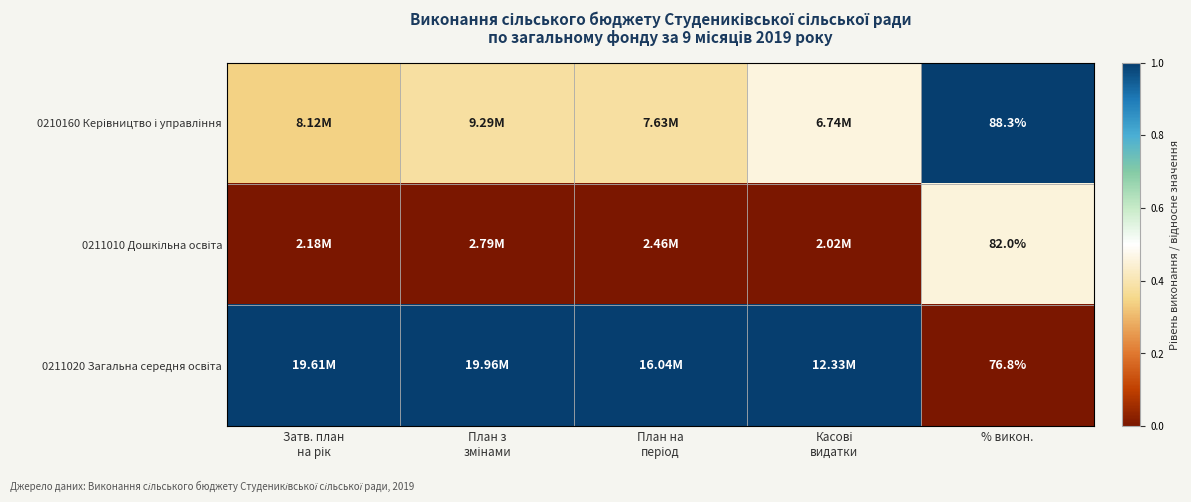

At % викон., list the series in order from largest to smallest.

0210160 Керівництво і управління, 0211010 Дошкільна освіта, 0211020 Загальна середня освіта